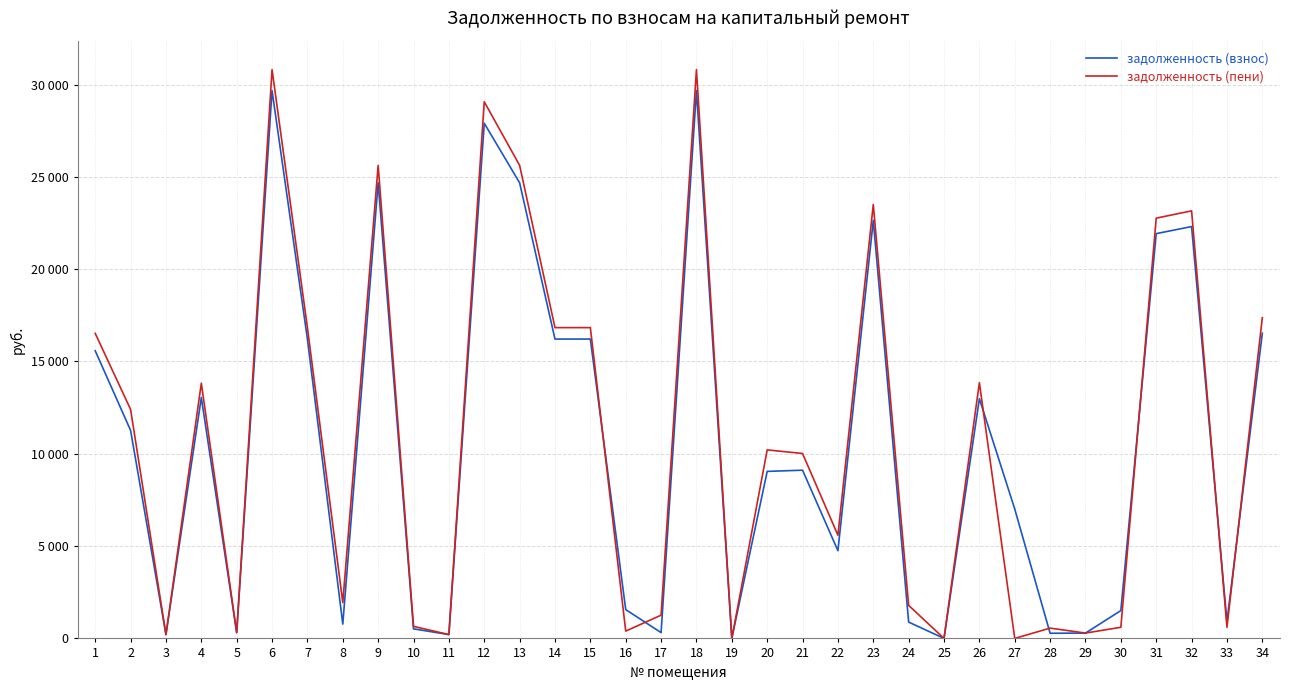

The задолженность (пени) series shows 14662.7 at 12. True or false?

False